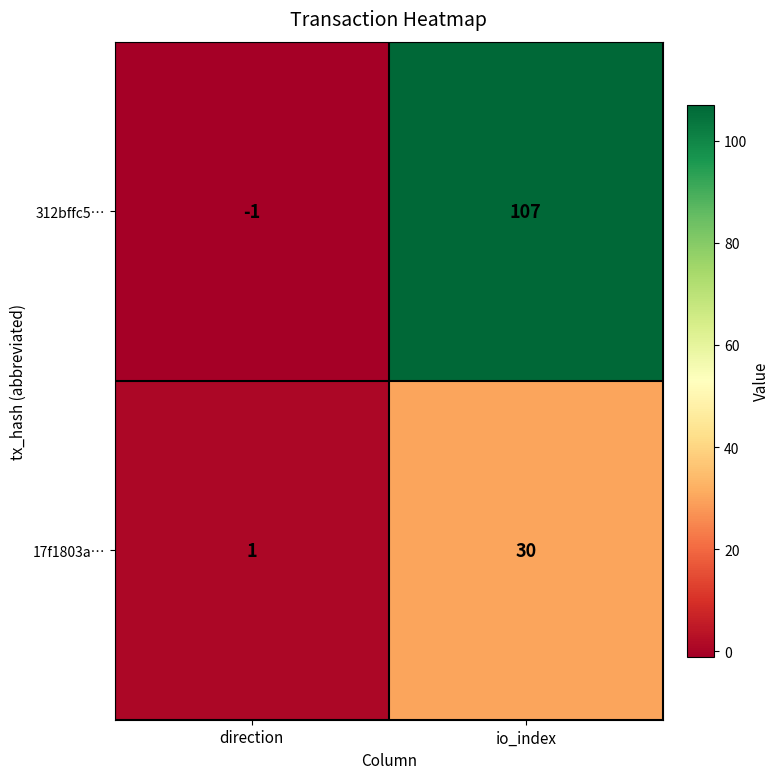

Is it true that 17f1803a… equals 30 at io_index?

True